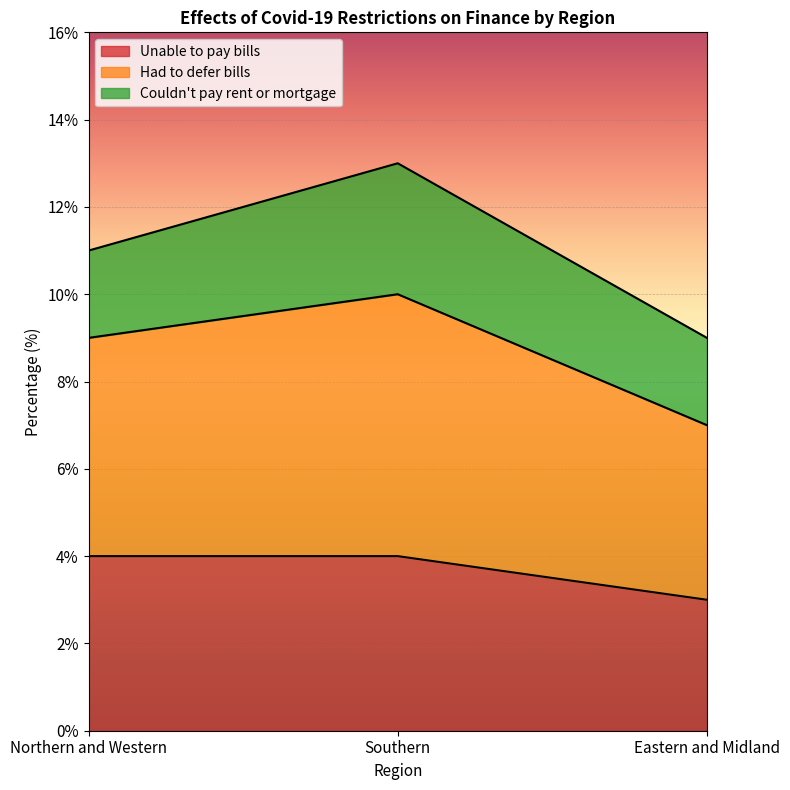

What is the sum of all Unable to pay bills values?

11